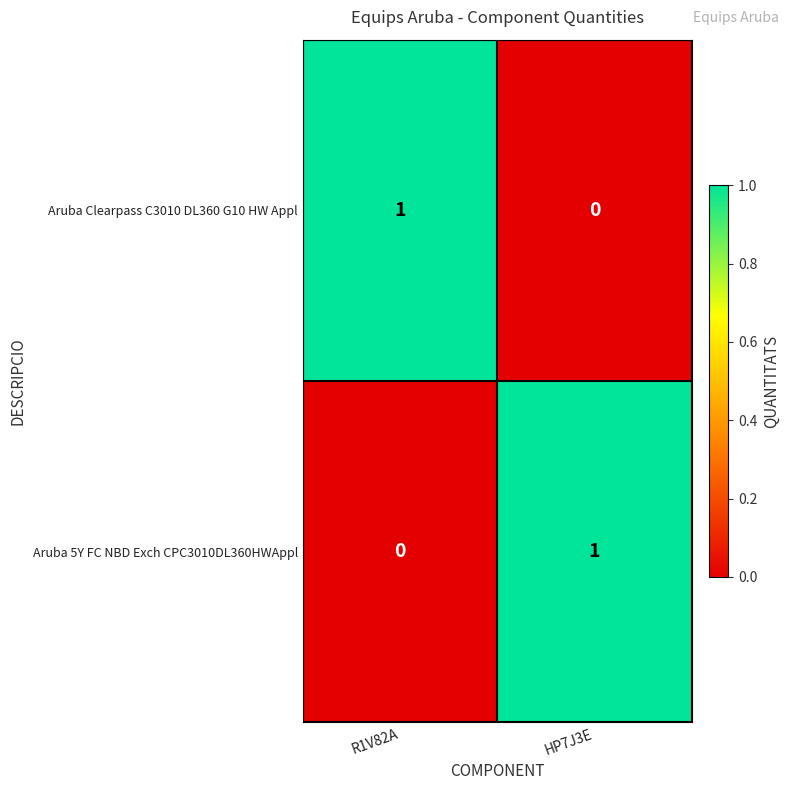

How many positive values does the Aruba 5Y FC NBD Exch CPC3010DL360HWAppl series have?

1